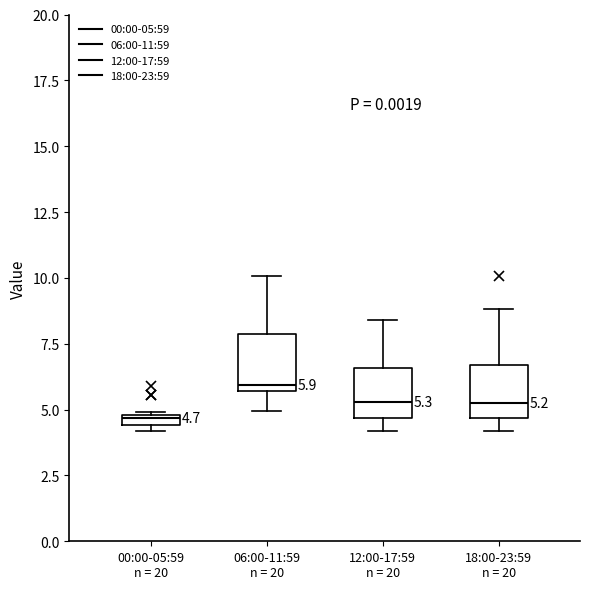

Which box has the highest median line?

06:00-11:59 n = 20